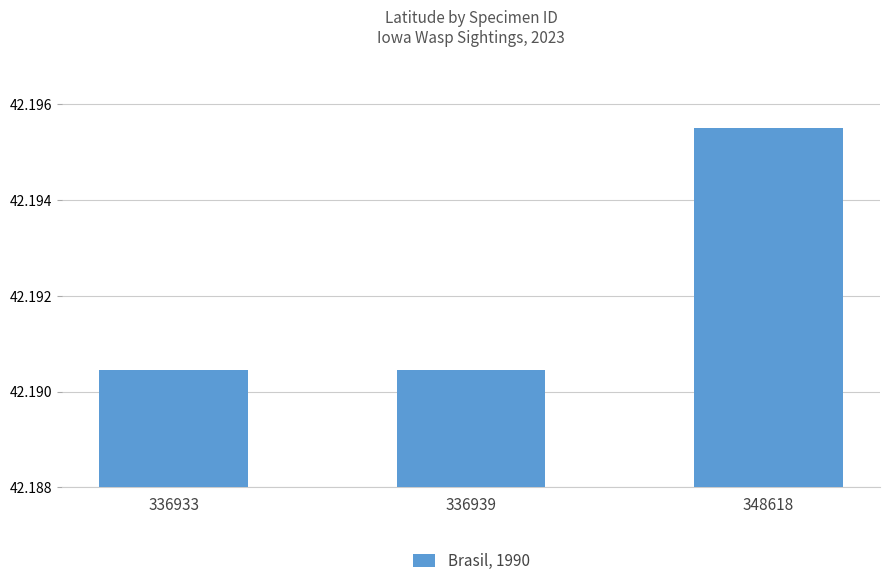

What is the sum of all values?

126.6